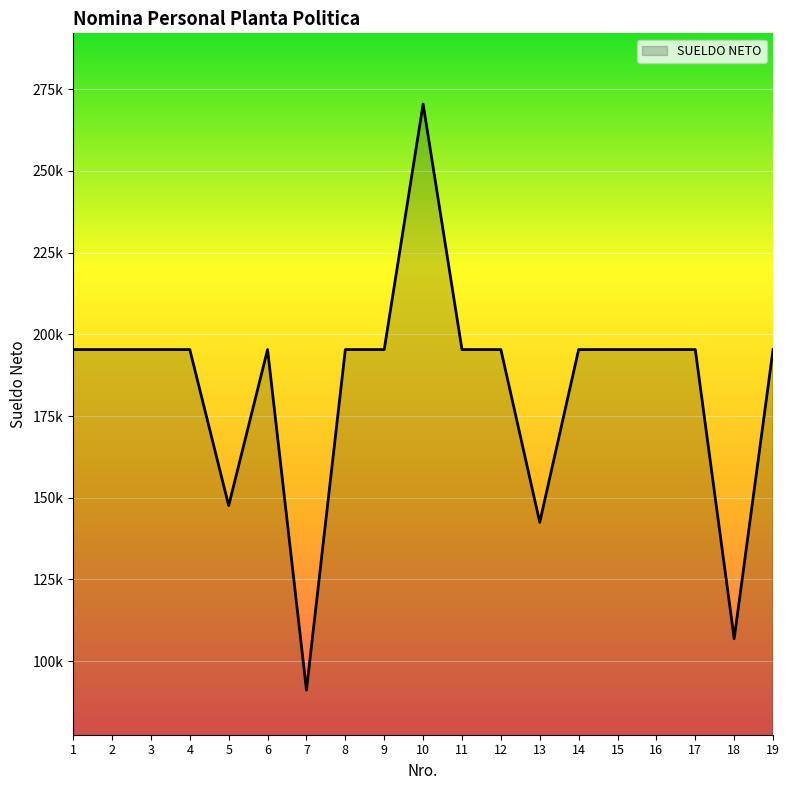

Does the chart display data point markers on the line(s)?

No